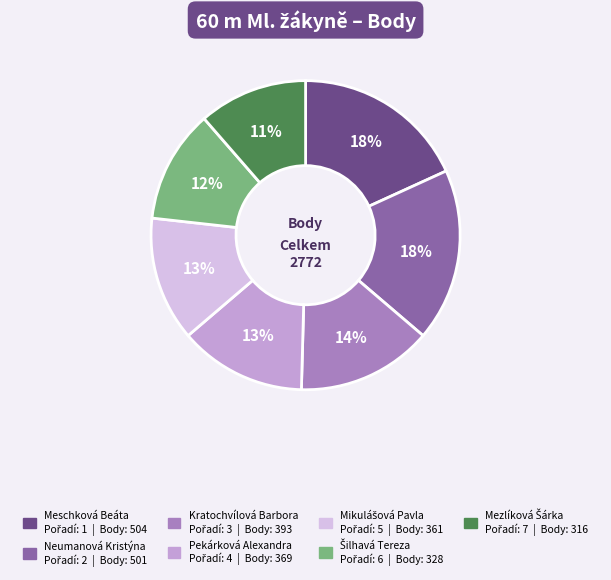

Is there any slice that represents more than half of the pie?

No